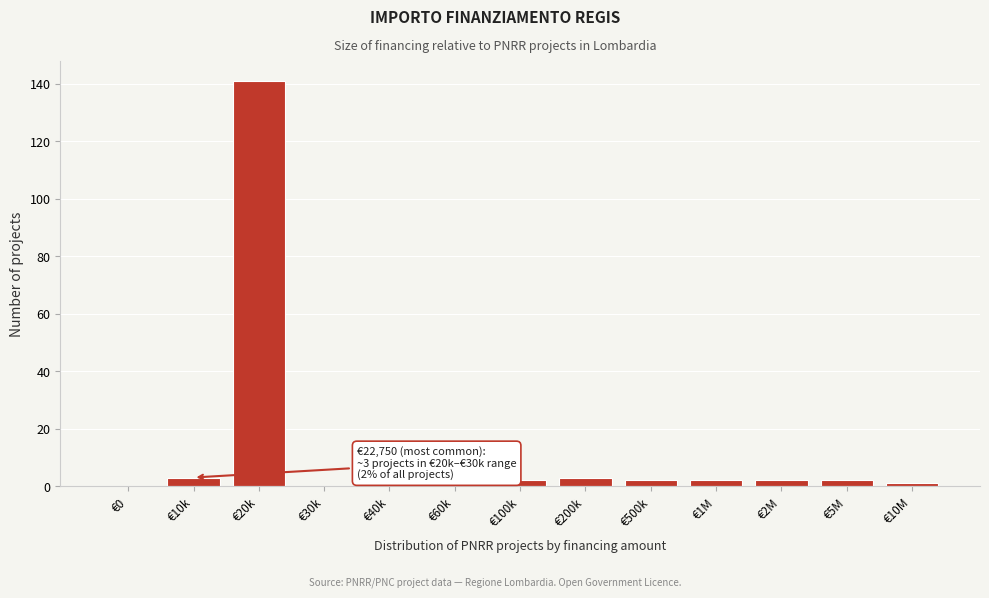

Reading left to right, transcribe all the data shown in this chart.

€0=0	€10k=3	€20k=141	€30k=0	€40k=1	€60k=1	€100k=2	€200k=3	€500k=2	€1M=2	€2M=2	€5M=2	€10M=1